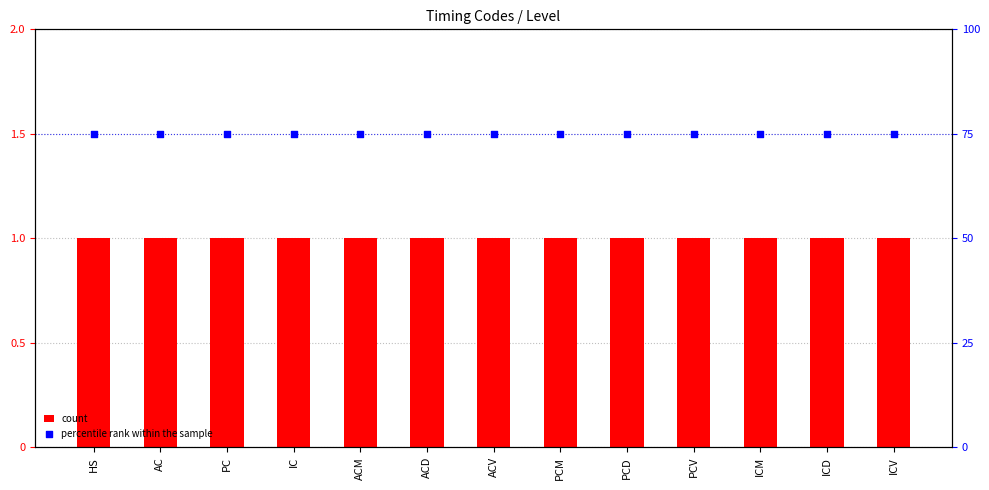

At how many categories does at least one series exceed 69?

13